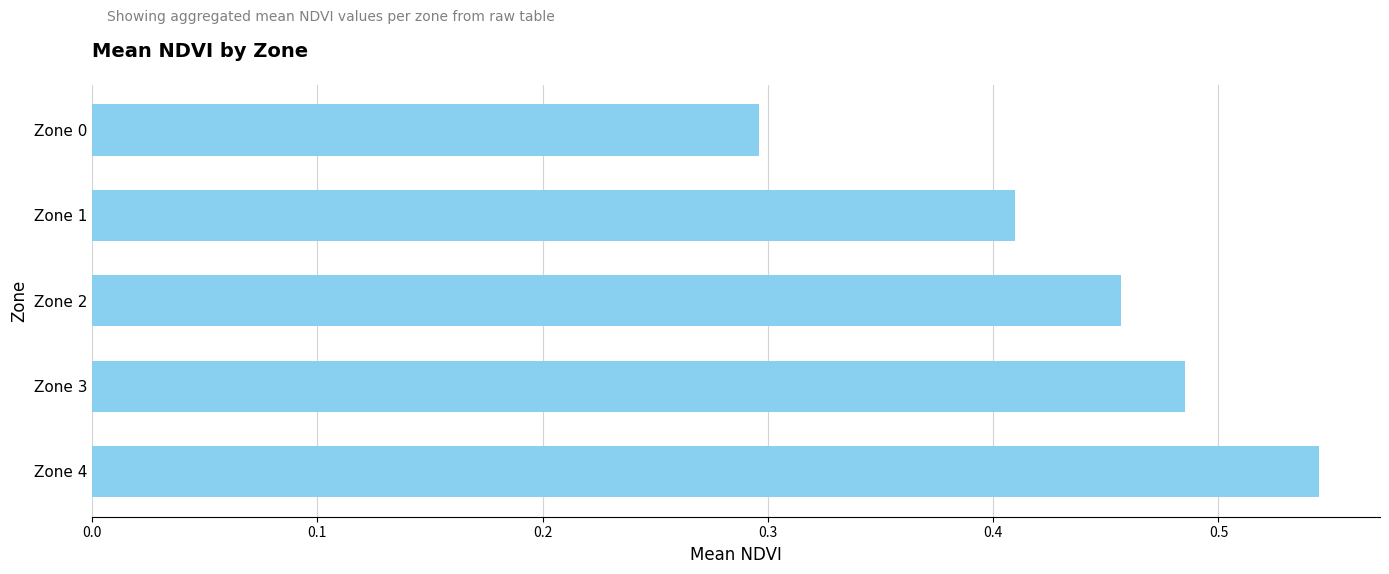

Between Zone 4 and Zone 2, which is larger?

Zone 4